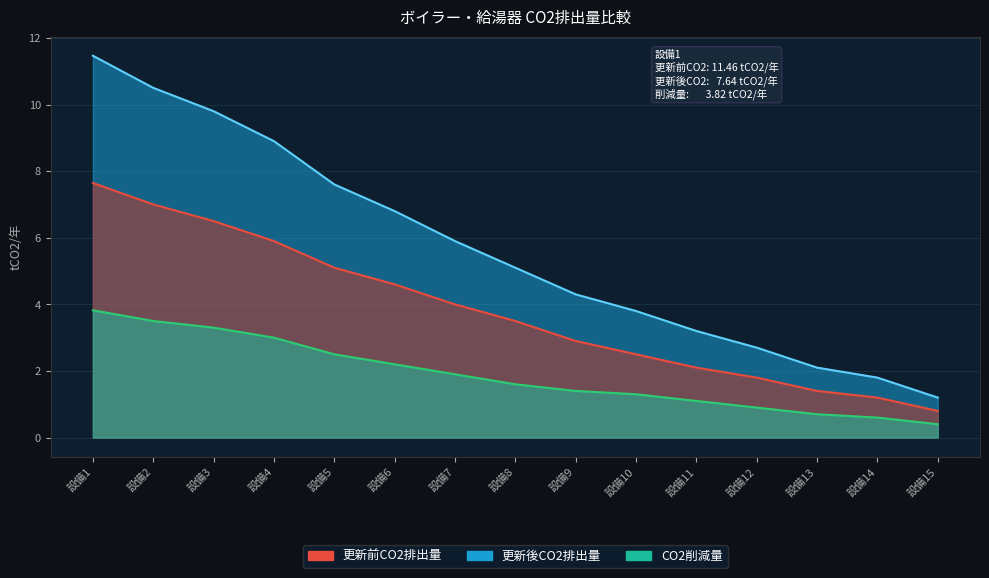

Is it true that 更新後CO2排出量 equals 7.0 at 設備2?

True